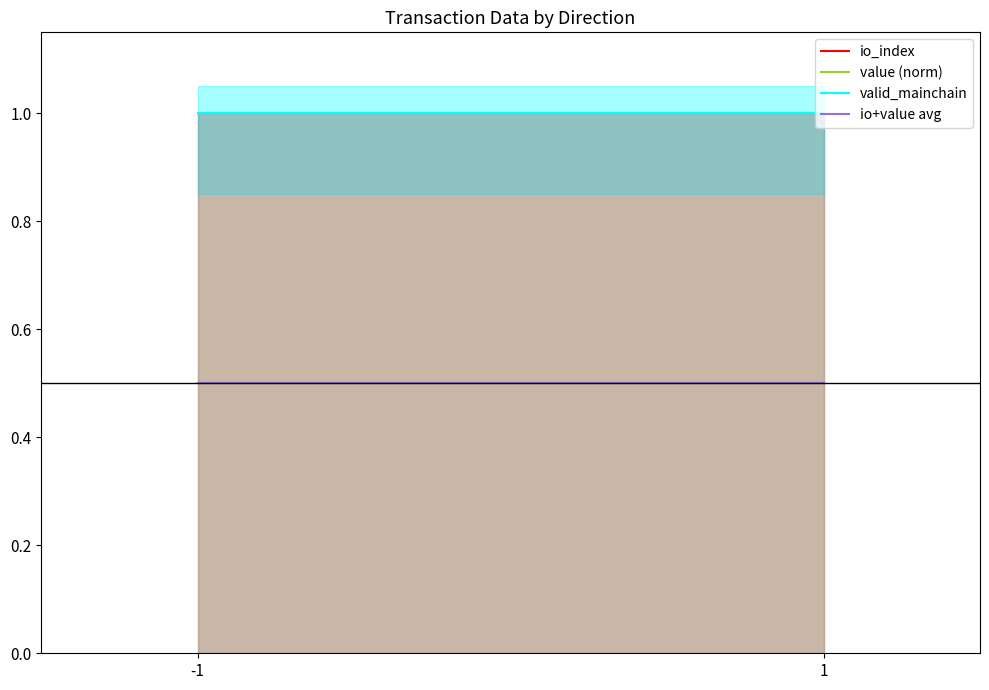

Does the chart have visible grid lines?

No